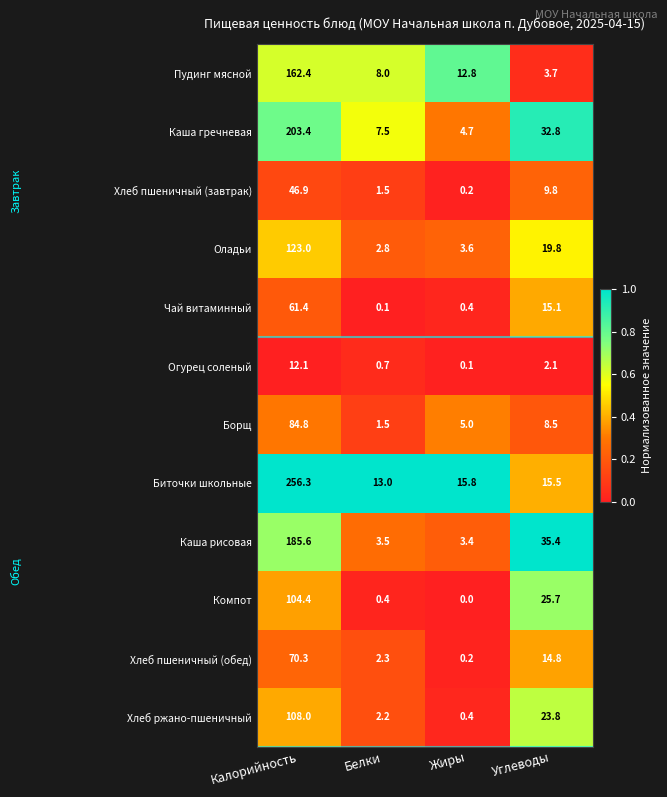

Rank the series at Калорийность from lowest to highest value.

Огурец соленый, Хлеб пшеничный (завтрак), Чай витаминный, Хлеб пшеничный (обед), Борщ, Компот, Хлеб ржано-пшеничный, Оладьи, Пудинг мясной, Каша рисовая, Каша гречневая, Биточки школьные